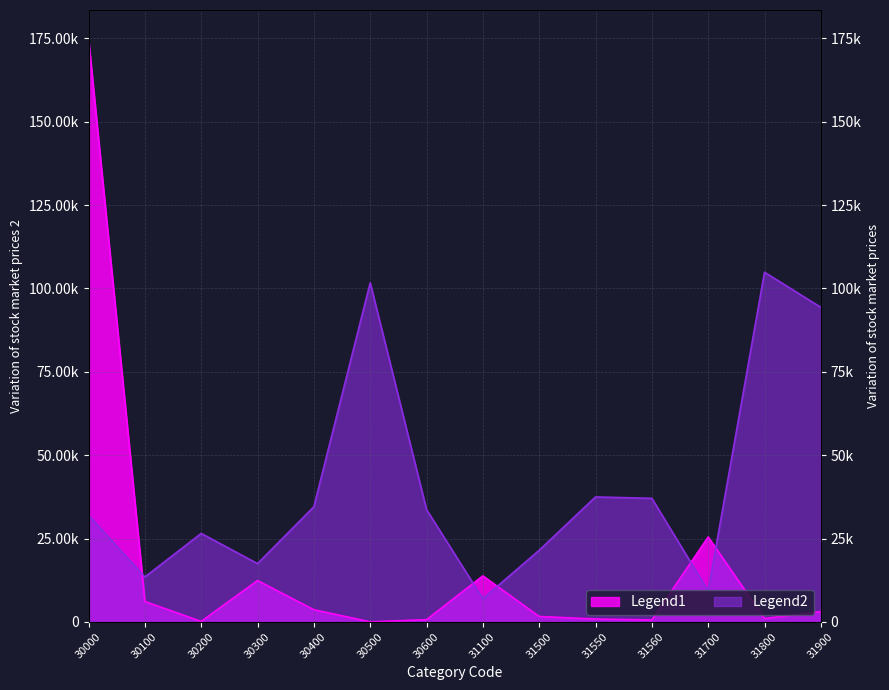

What is the minimum value for Legend1?

13.0